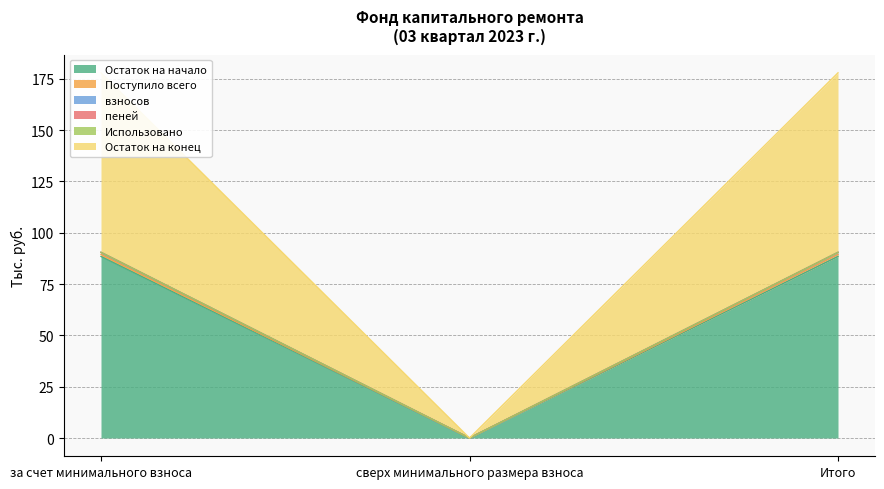

What position from the right is сверх минимального размера взноса?

2